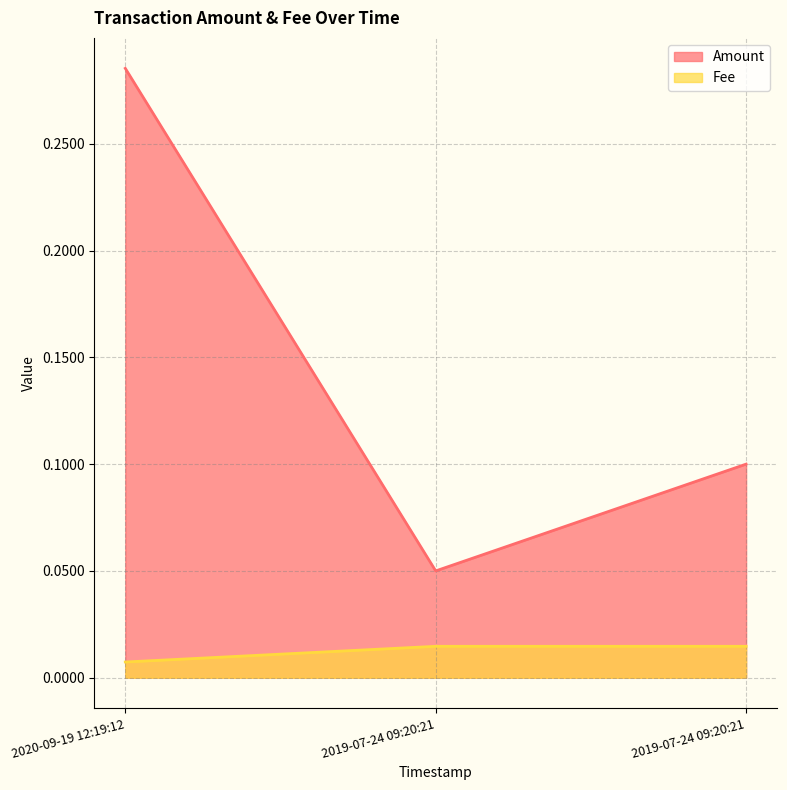

The value of Amount at 2019-07-24 09:20:21 is 0.1. True or false?

True